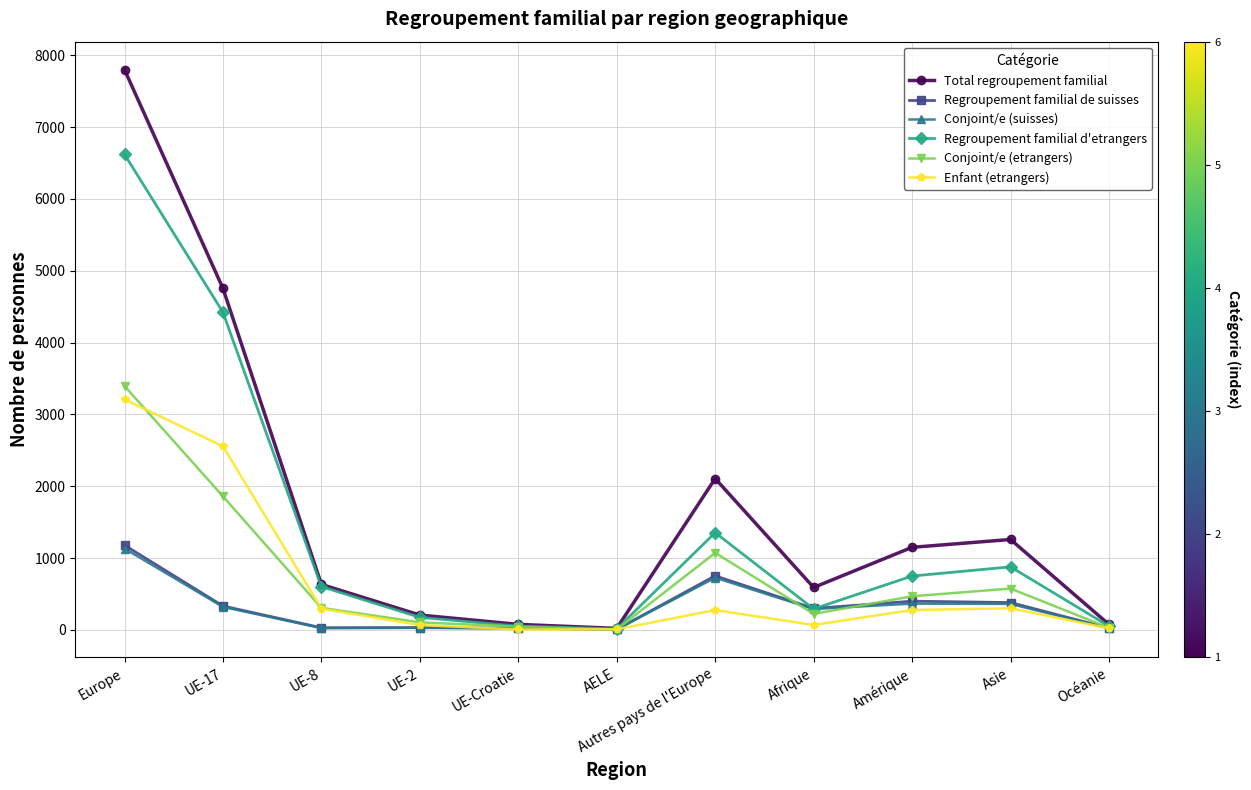

What is the maximum value for Enfant (etrangers)?

3210